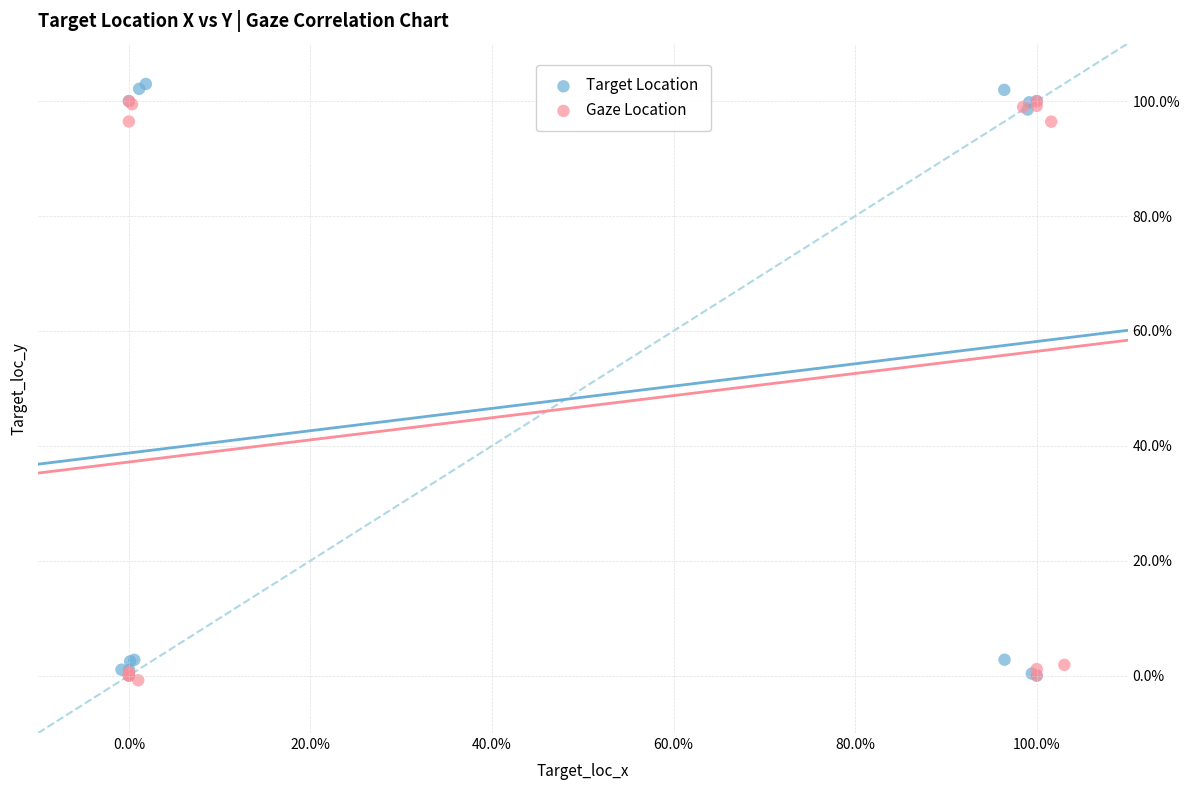

What are all the series names shown in the legend?

Target Location, Gaze Location